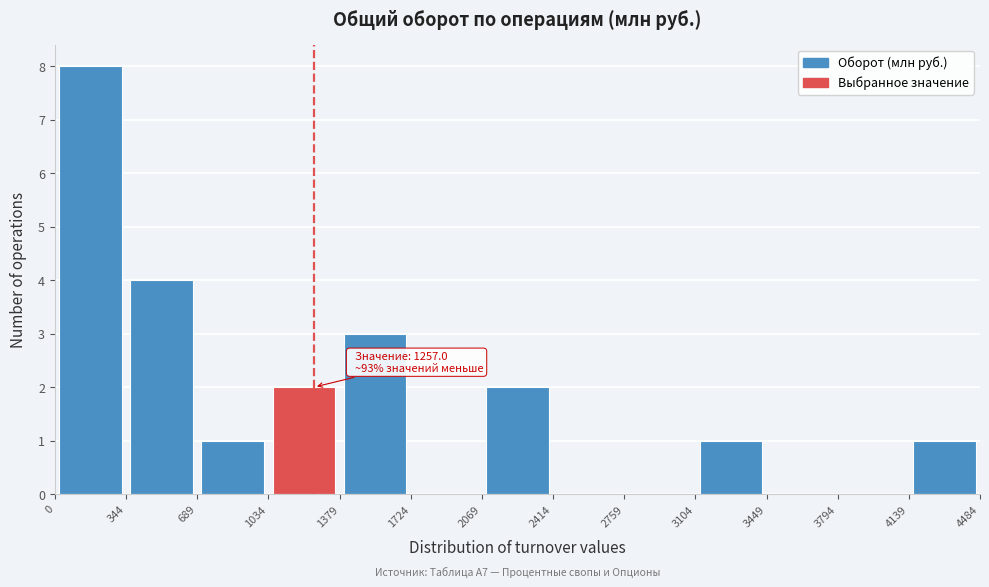

Over which range of the x-axis is the bar tallest?

0 to 344